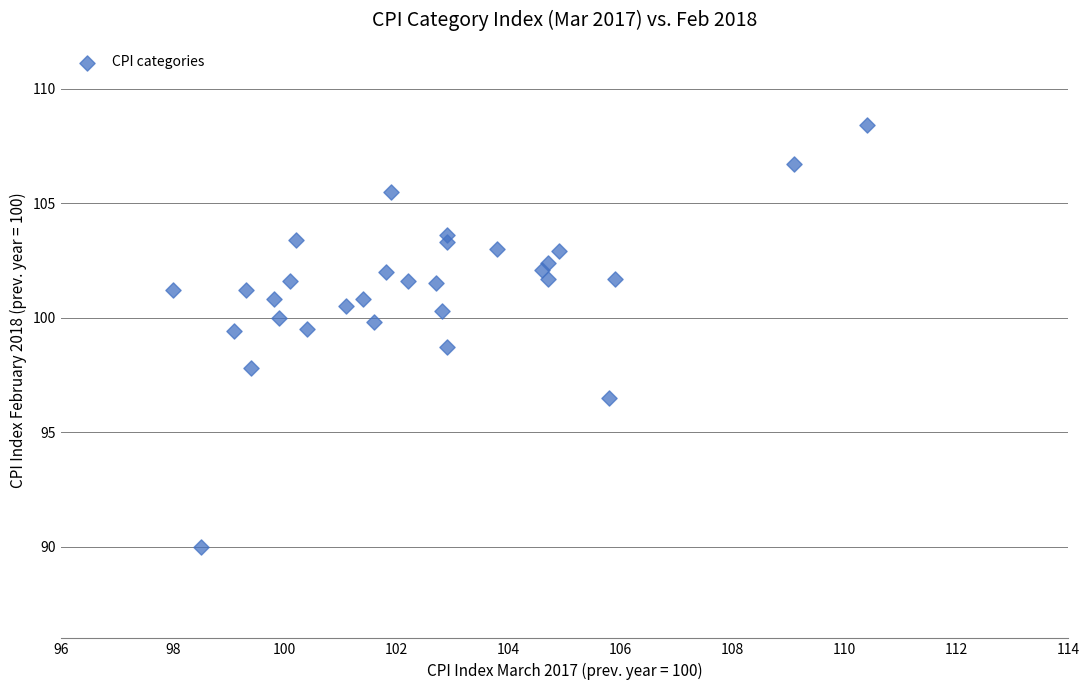

What is the range of Y values (max minus min)?

18.4